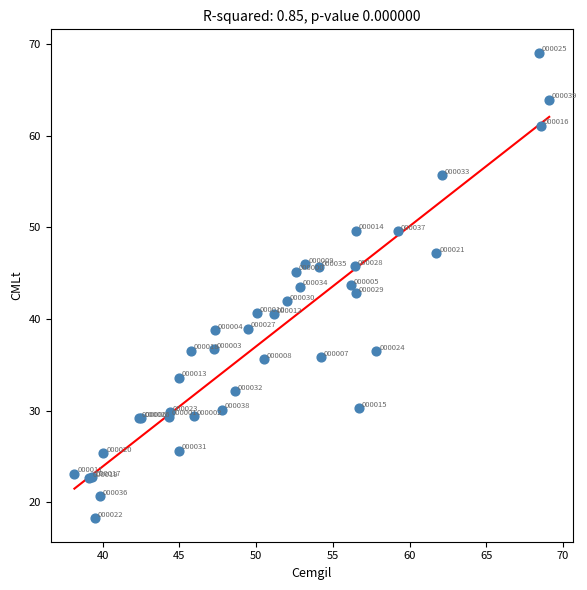

What Y value in the scatter plot is closest to 43?

42.8